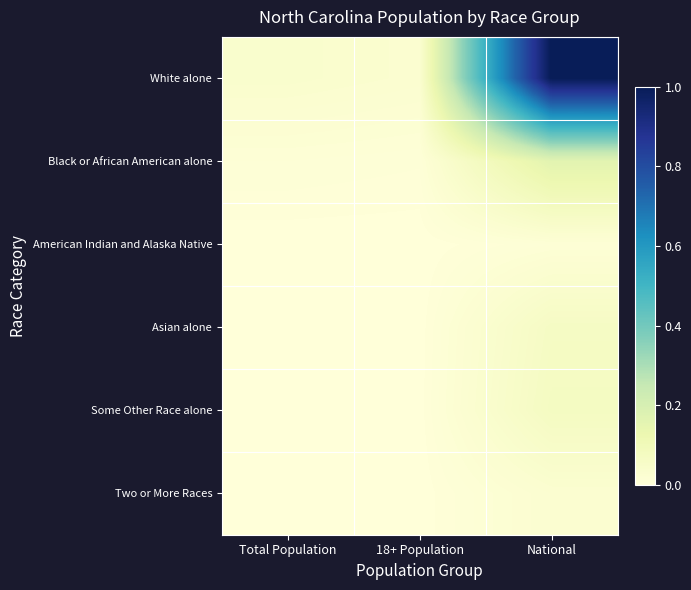

Between 18+ Population and National, which series saw the biggest shift?

White alone